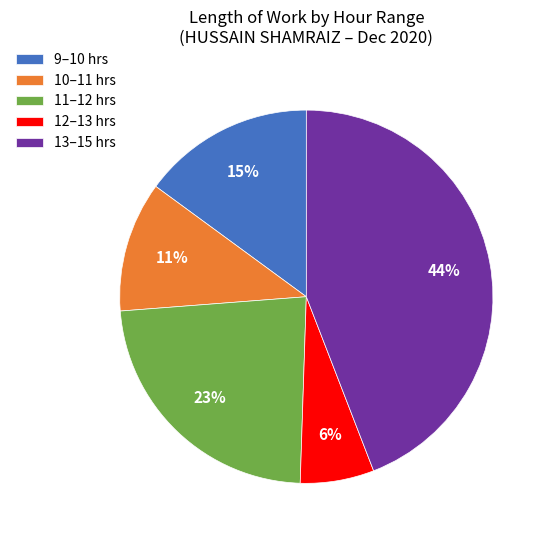

How many segments does this pie chart have?

5